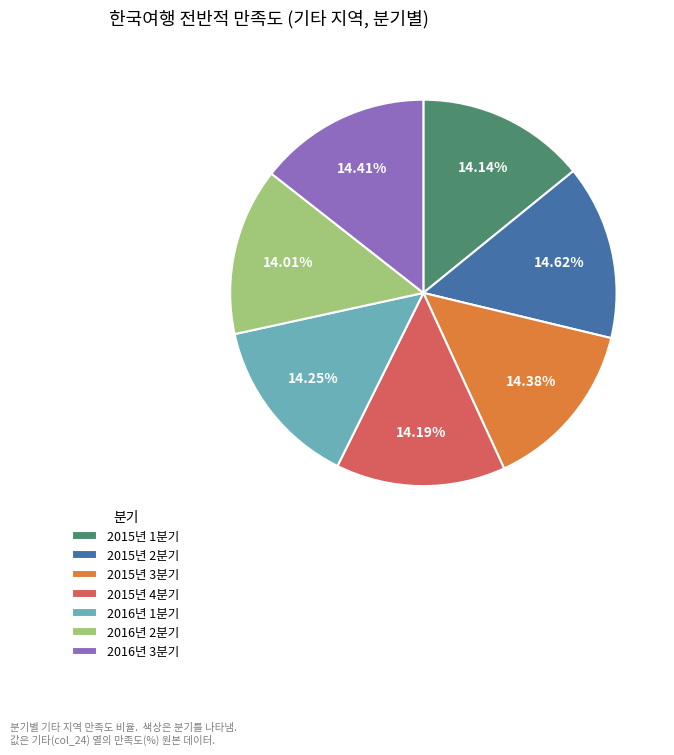

Does 2016년 1분기 account for over 50% of the chart?

No